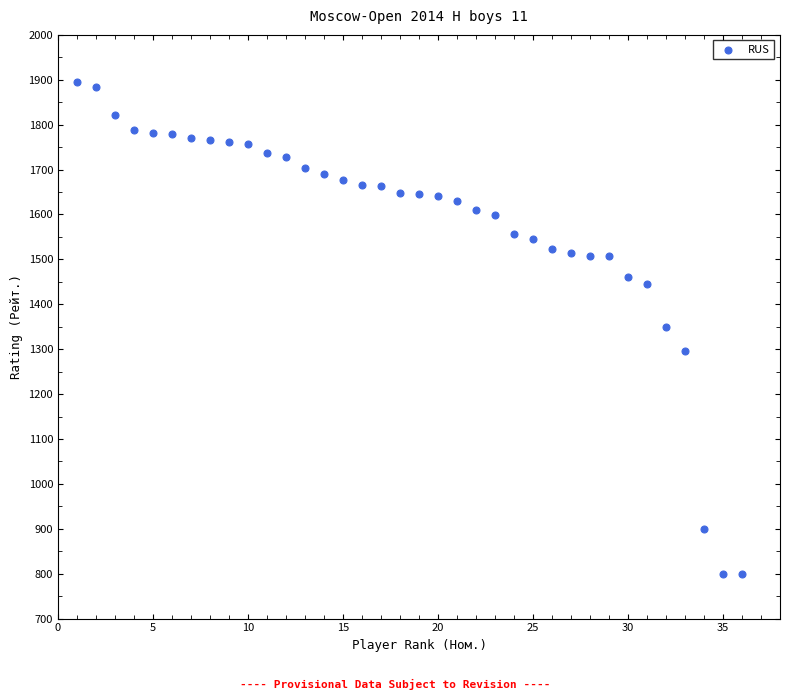

What is the range of Y values (max minus min)?

1094